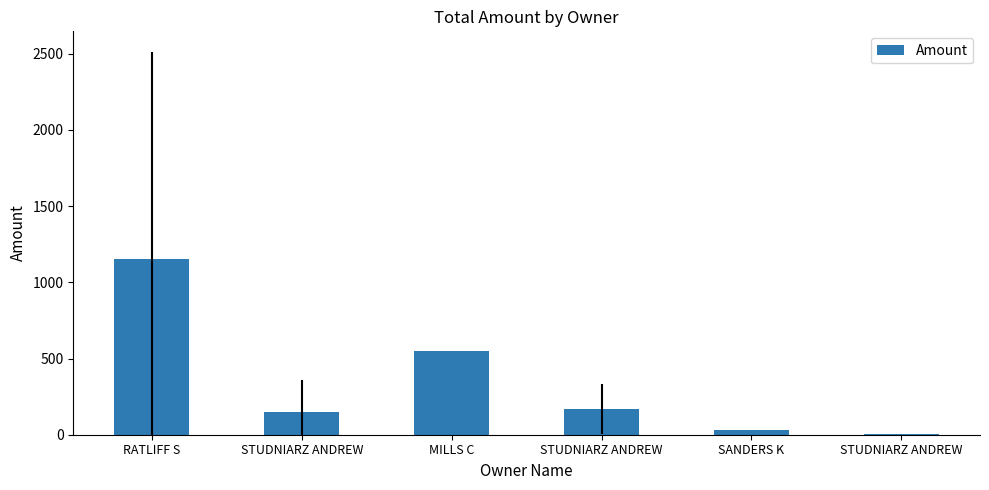

What is the average value?

343.7